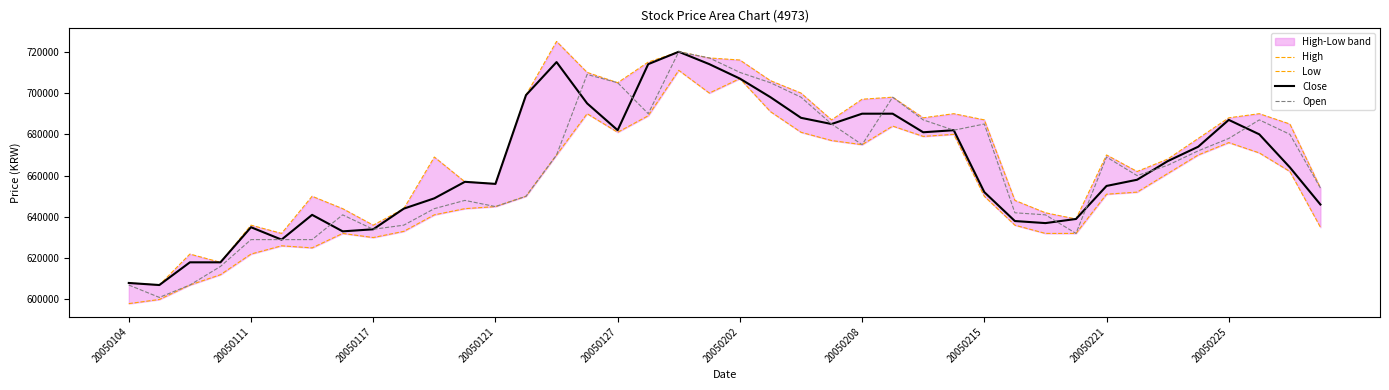

What is the lowest value of the Open series?

601000